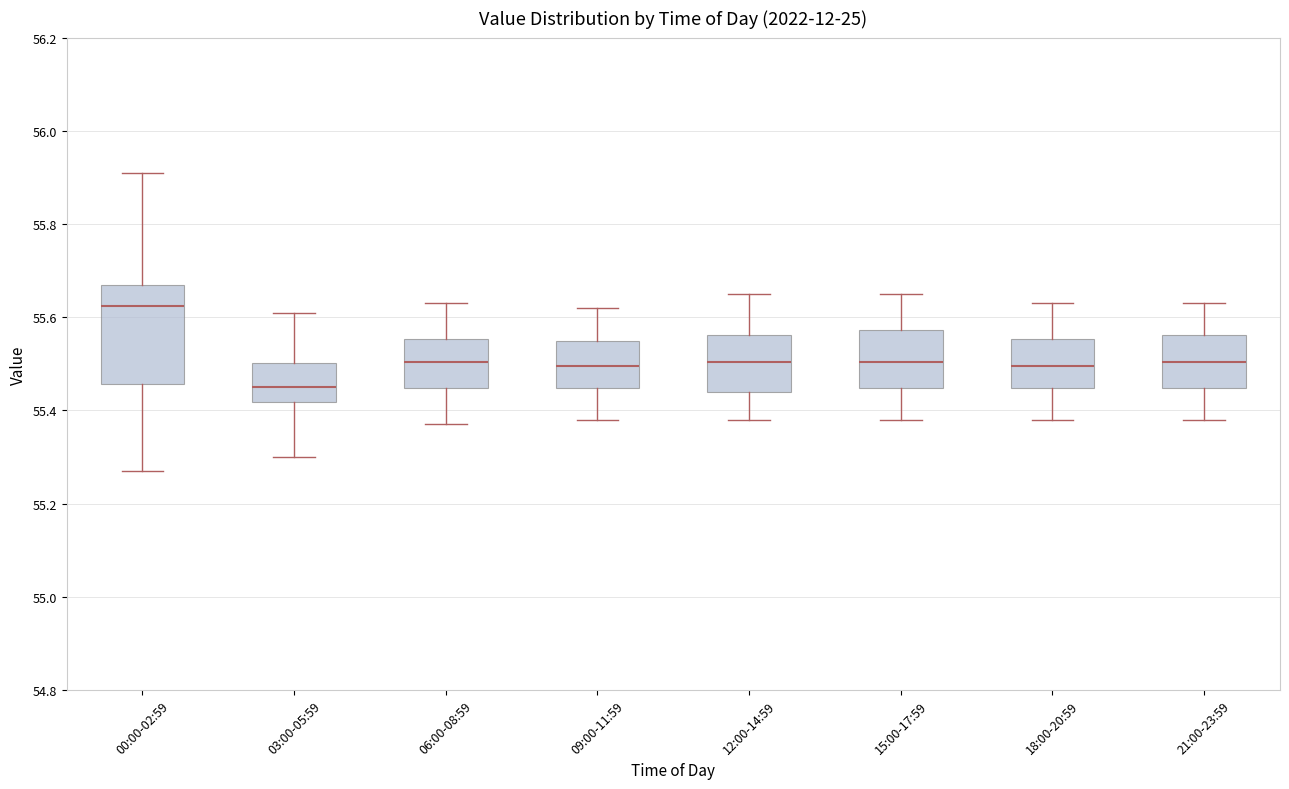

Where is the upper edge of the box for 12:00-14:59 on the y-axis? The values are not printed on the chart, so give them approximately, as read against the axis.

55.56